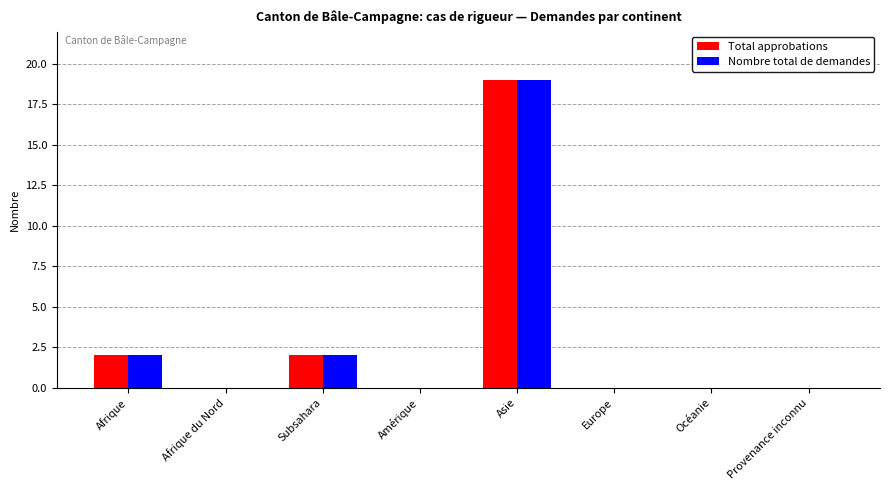

Count the number of categories in the chart.

8